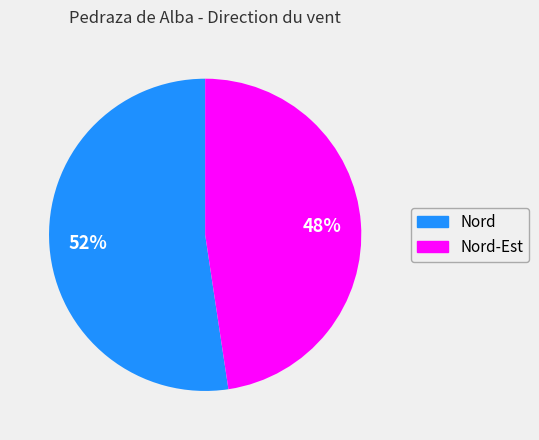

Count the number of slices in the pie.

2